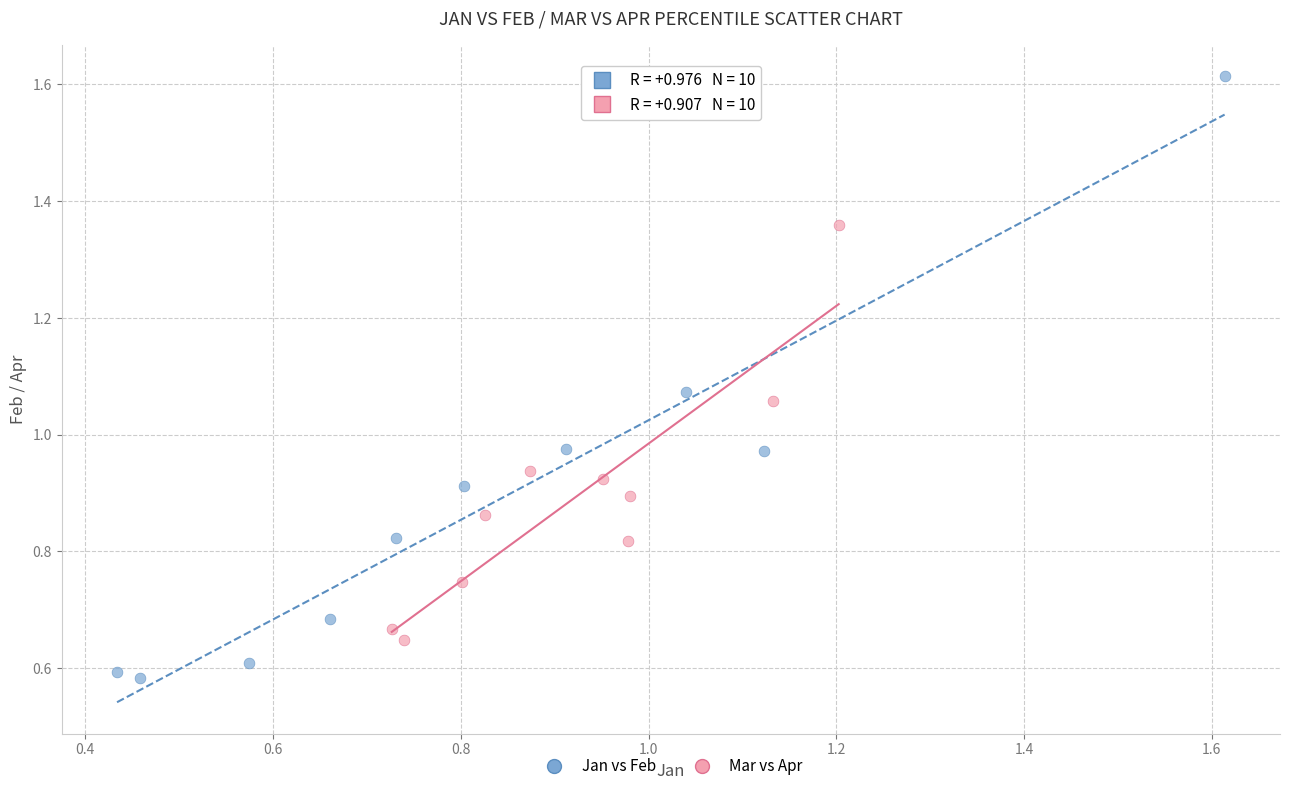

Which series has the widest spread of Y values?

Jan vs Feb